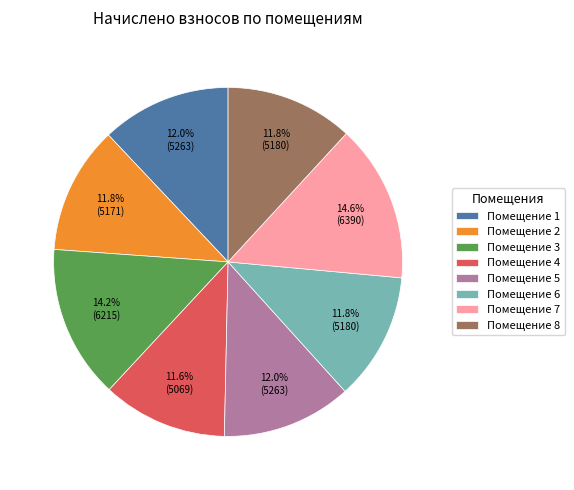

How much of the chart is everything except Помещение 7?

85.4%